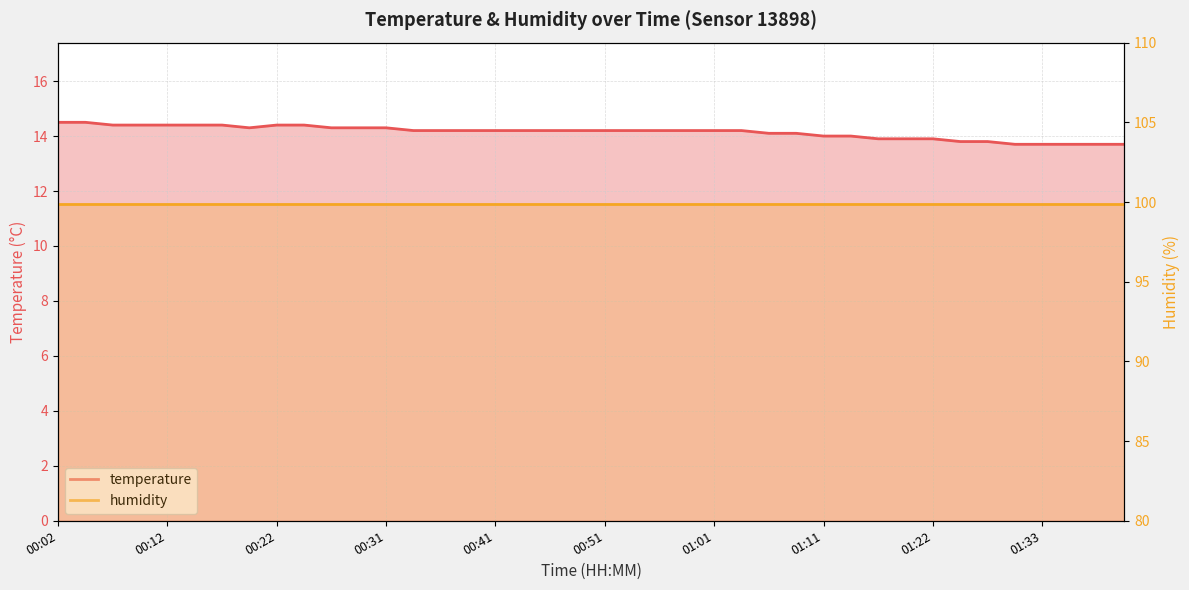

What is the greatest value displayed?

14.5